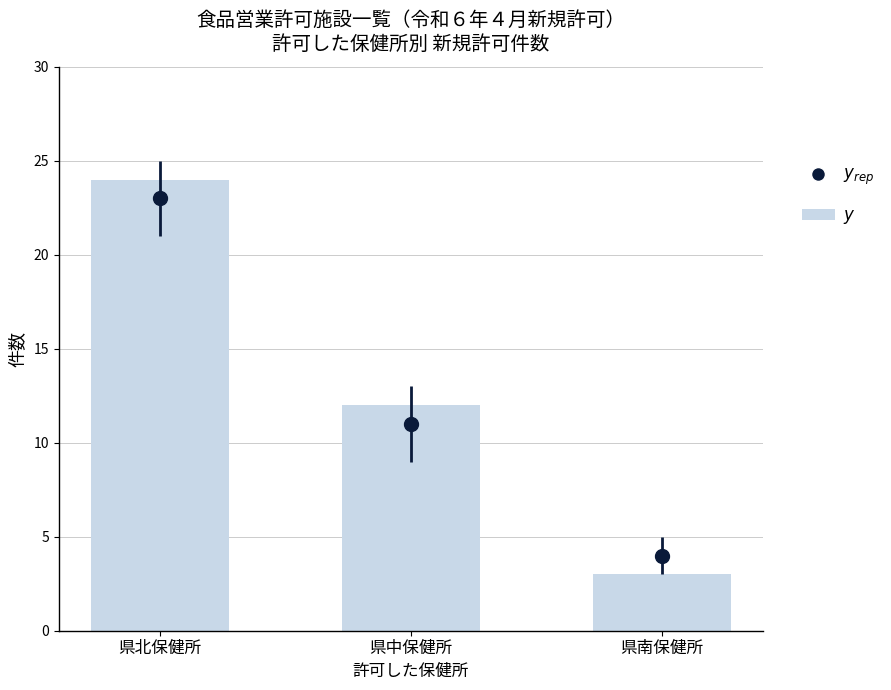

What is the change in value from 県中保健所 to 県南保健所?

-9